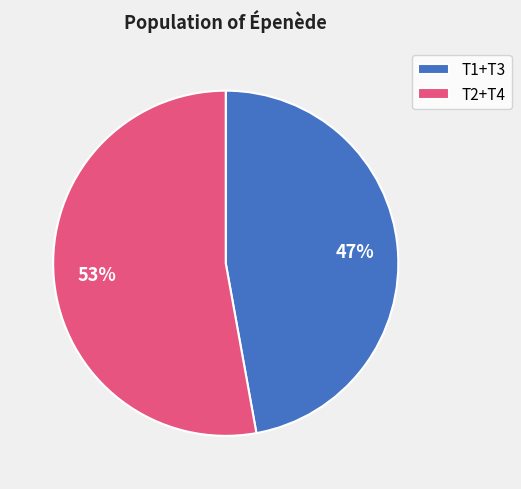

How many slices are in this pie chart?

2